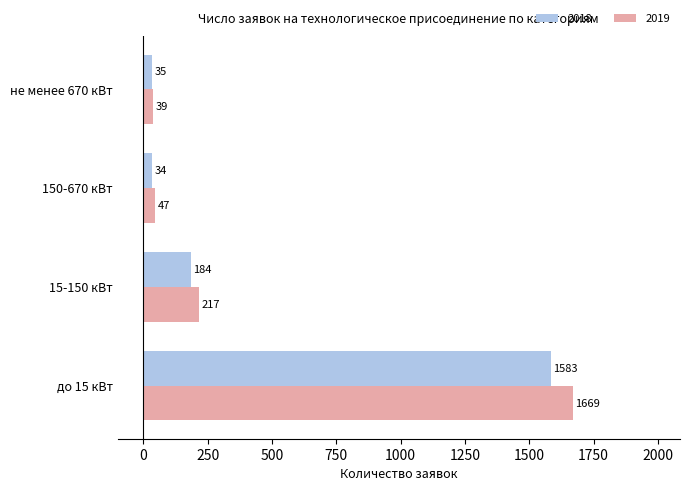

Is the value of 2018 at не менее 670 кВт greater than the value of 2019 at не менее 670 кВт?

No